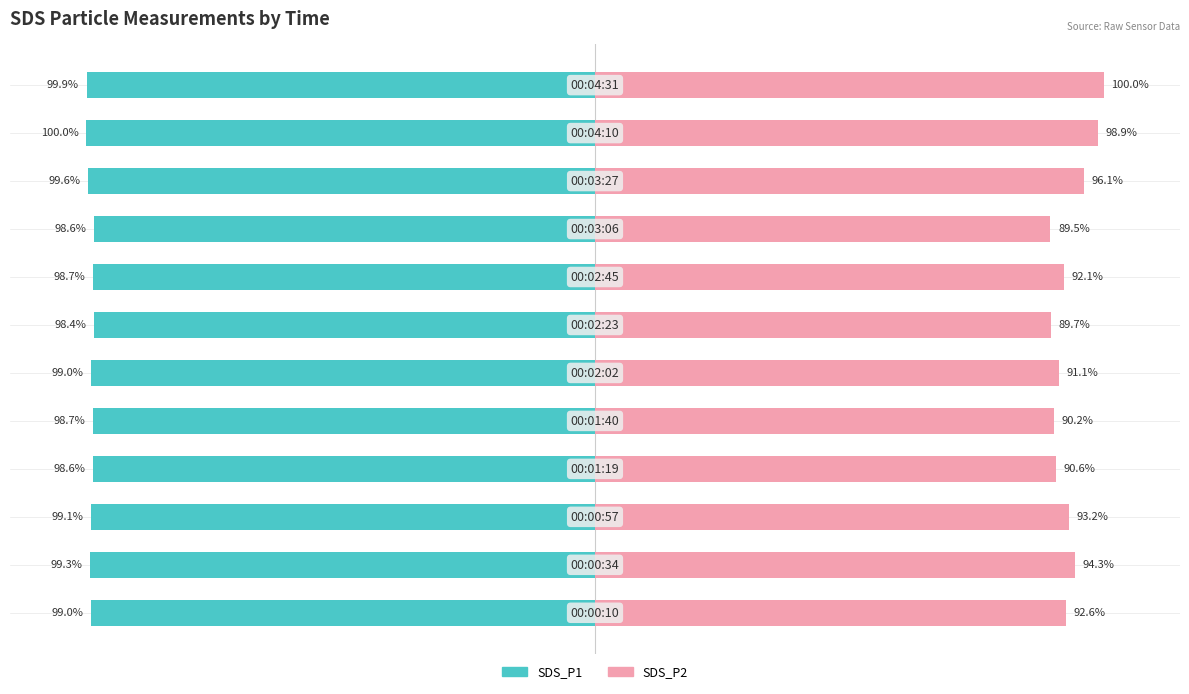

Reading right to left, extract all data points from this chart.

SDS_P1: -99.9	-100.0	-99.6	-98.6	-98.7	-98.4	-99.0	-98.7	-98.6	-99.1	-99.3	-99.0
SDS_P2: 100.0	98.9	96.1	89.5	92.1	89.7	91.1	90.2	90.6	93.2	94.3	92.6